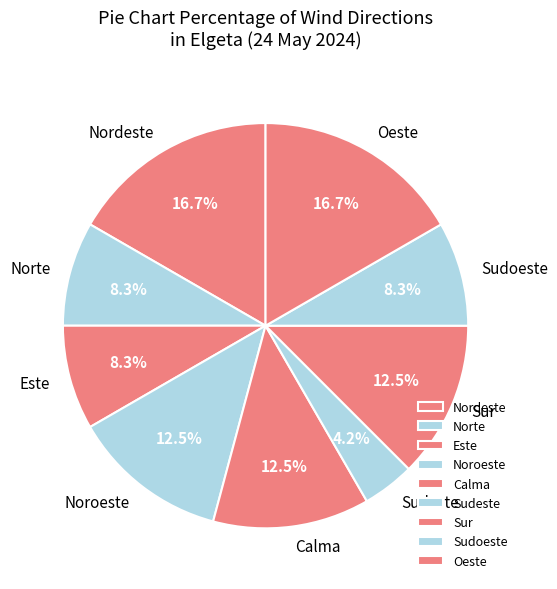

Does any single category account for the majority?

No